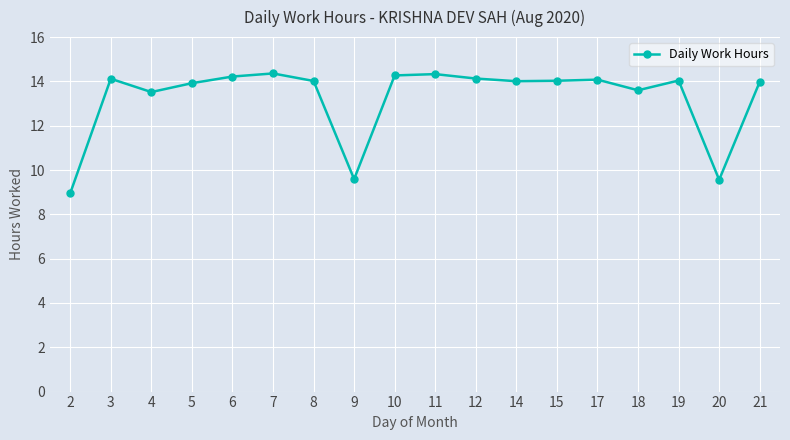

What is the sum of all values?

238.7